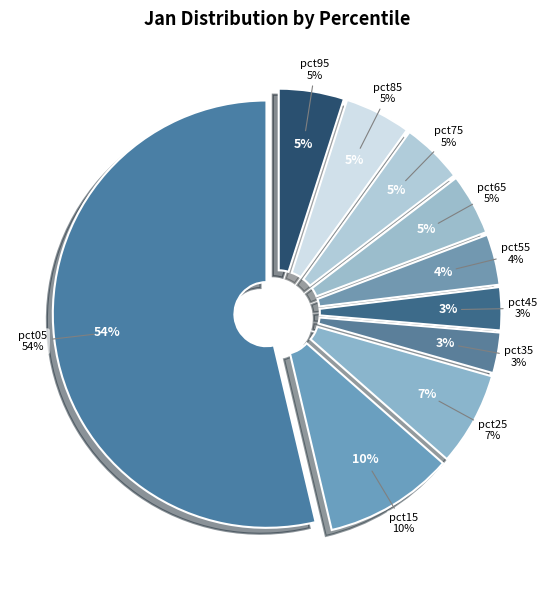

Combined, what portion of the pie is pct05 and pct65?

58.3%